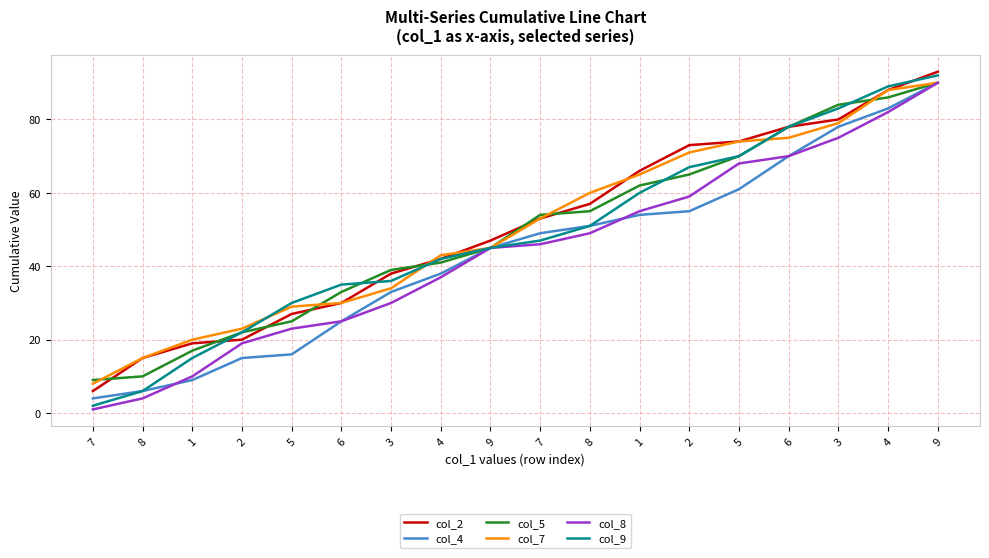

What are all the series names shown in the legend?

col_2, col_4, col_5, col_7, col_8, col_9